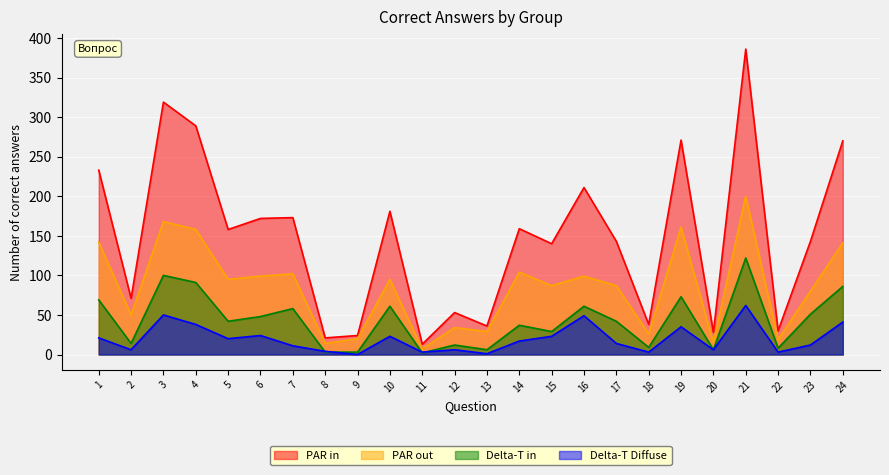

What is the sum of the Sh values at 22 and 6?

118